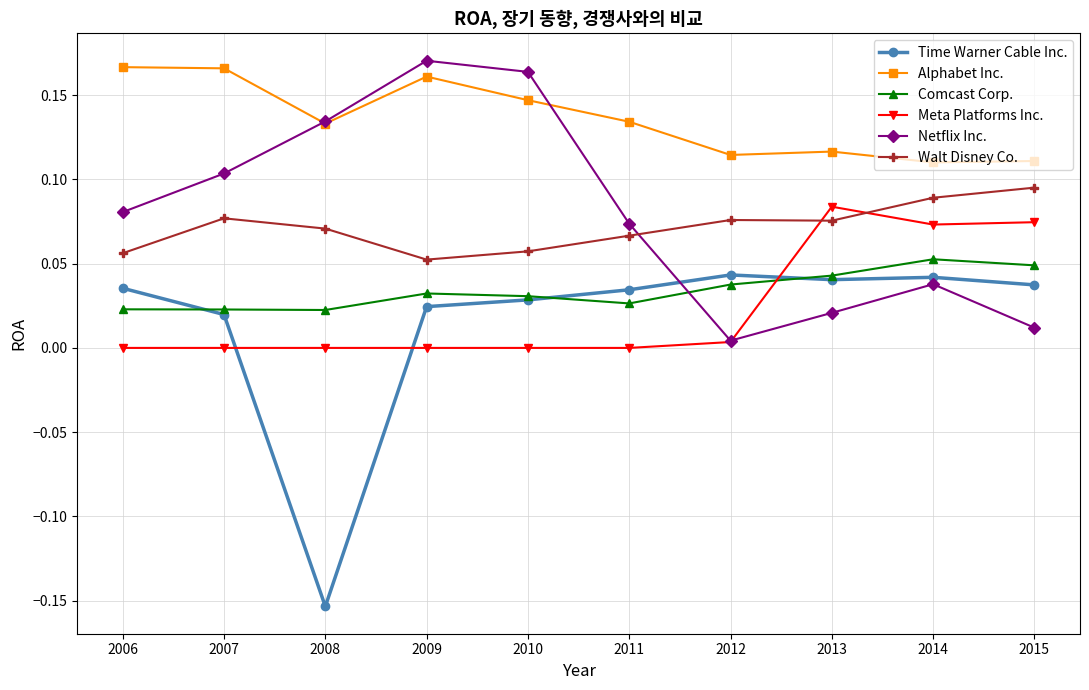

In Alphabet Inc., how many points are higher than both neighbors (excluding endpoints)?

2